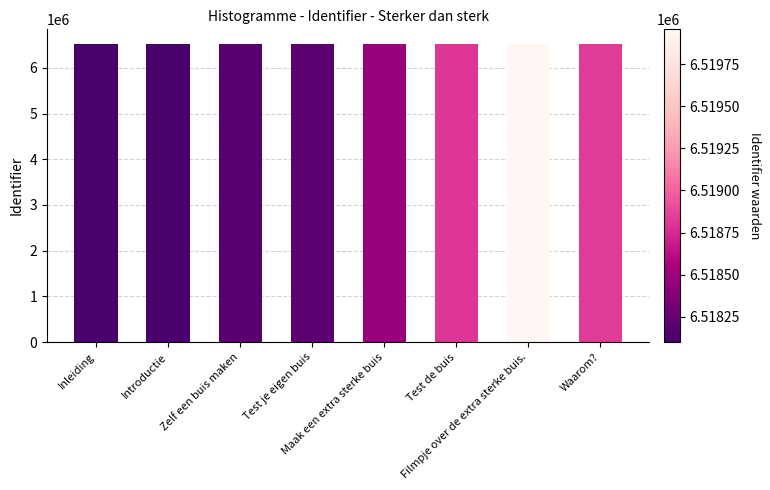

What is the maximum value shown in the chart?

6519957